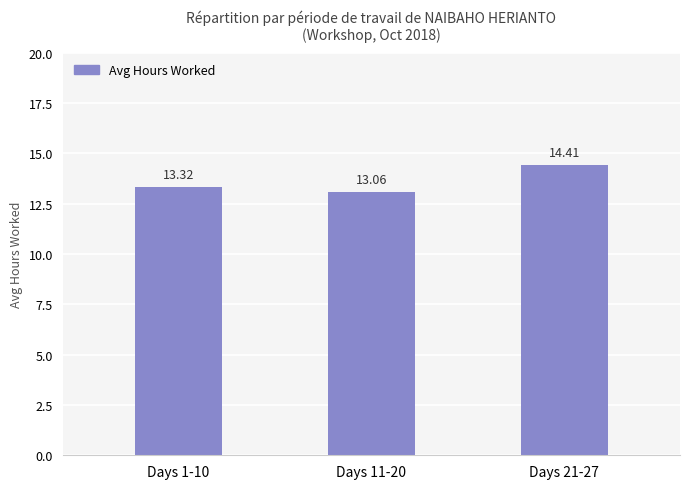

What is the value of the 1st bar from the left?

13.3